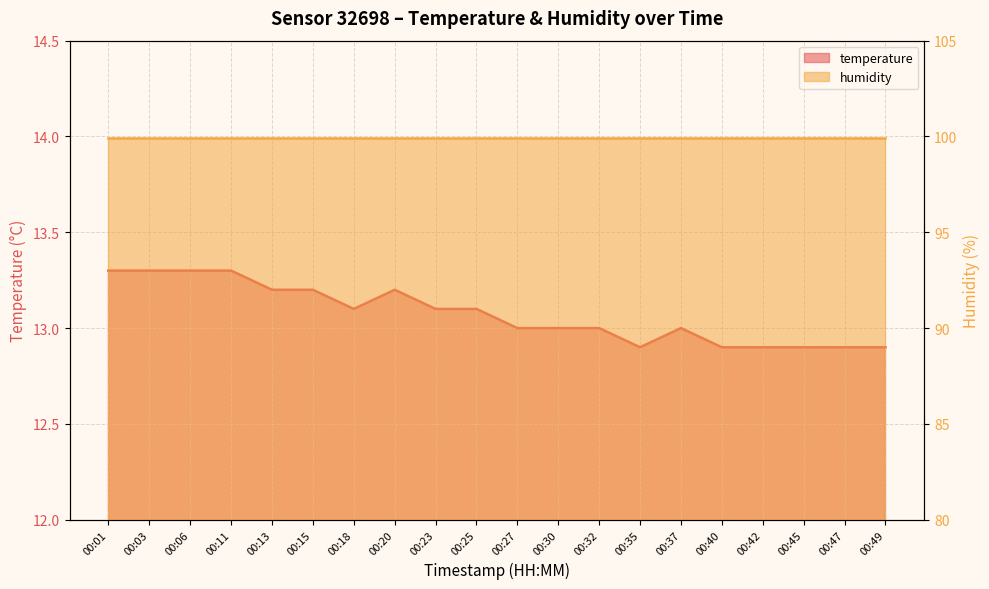

What is the change in value from 00:13 to 00:27?

-0.2